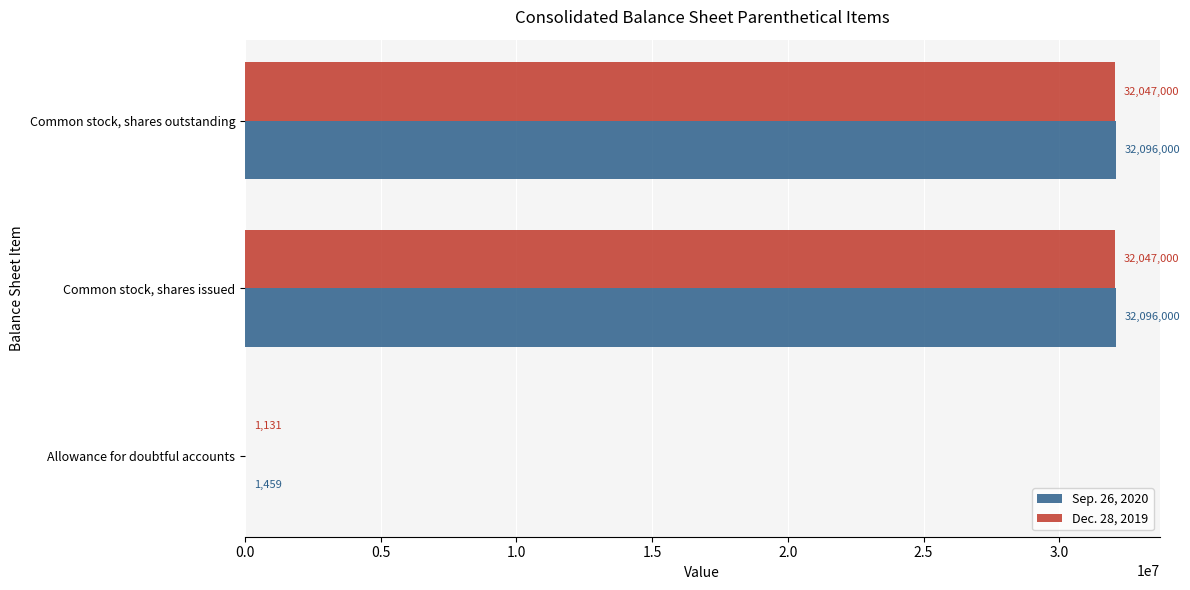

Is it true that Dec. 28, 2019 equals 18581134 at Common stock, shares issued?

False